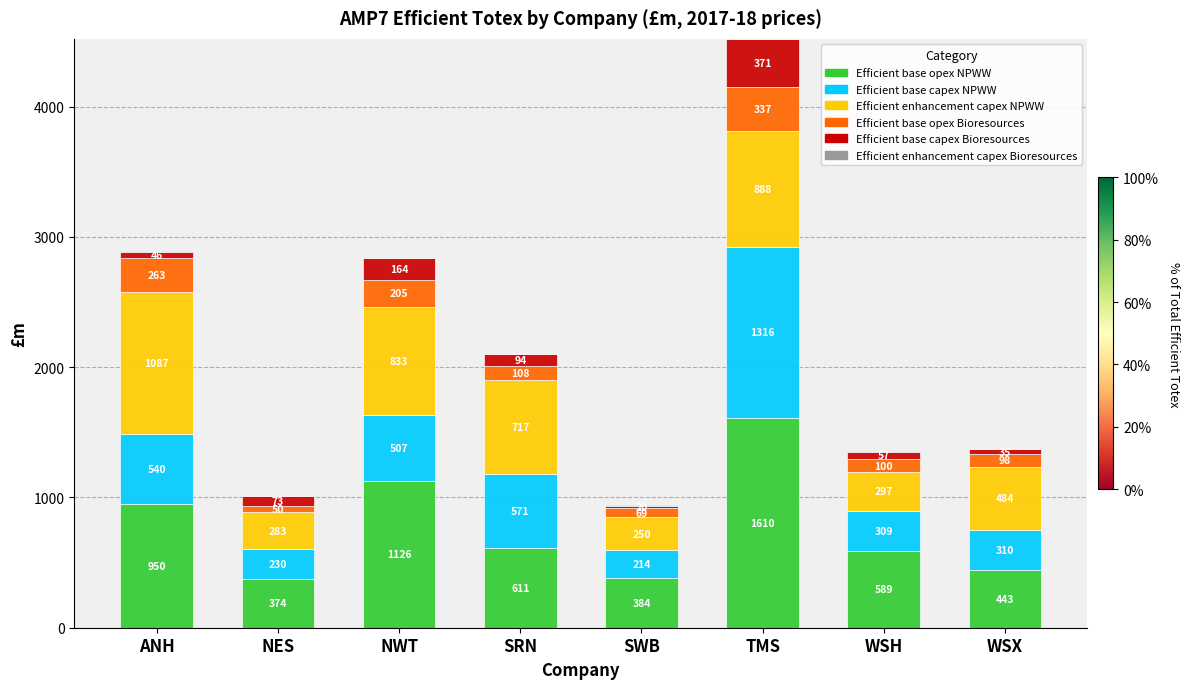

Are the bars grouped side by side (vs. stacked)?

No